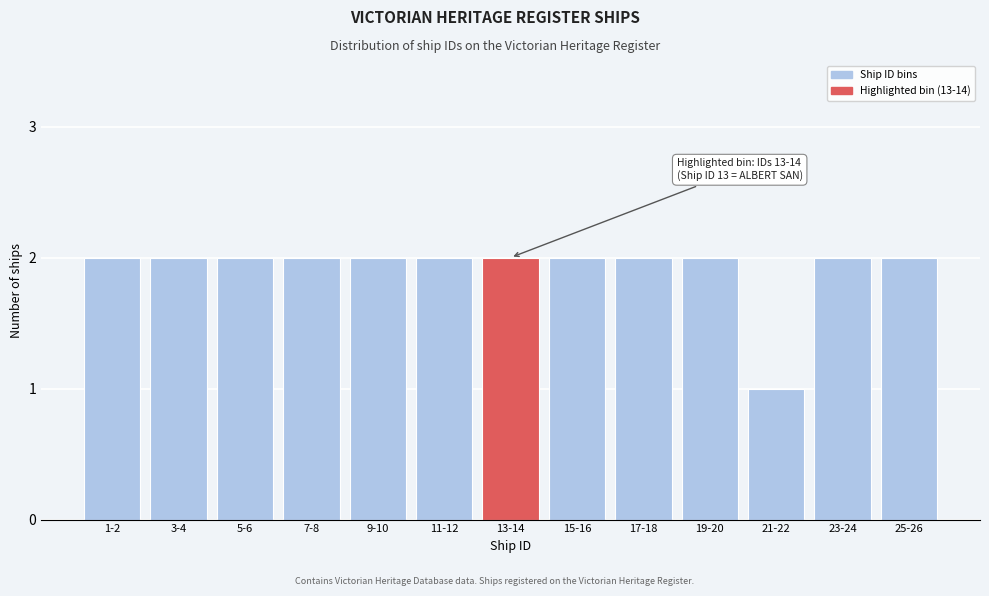

Reading left to right, extract all data points from this chart.

2	2	2	2	2	2	2	2	2	2	1	2	2